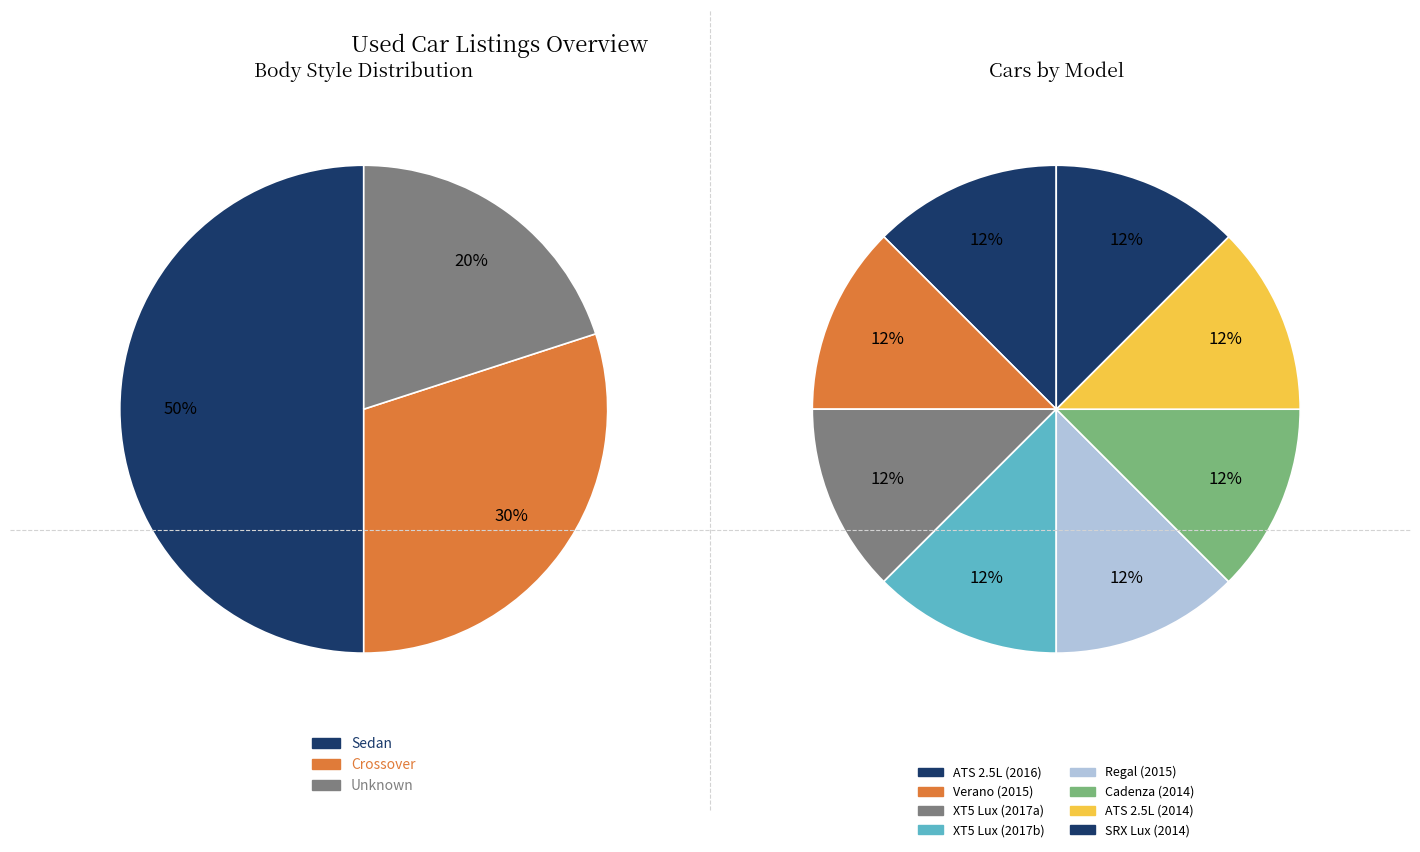

Is Cadillac SRX Luxury Collection the majority of the pie?

No